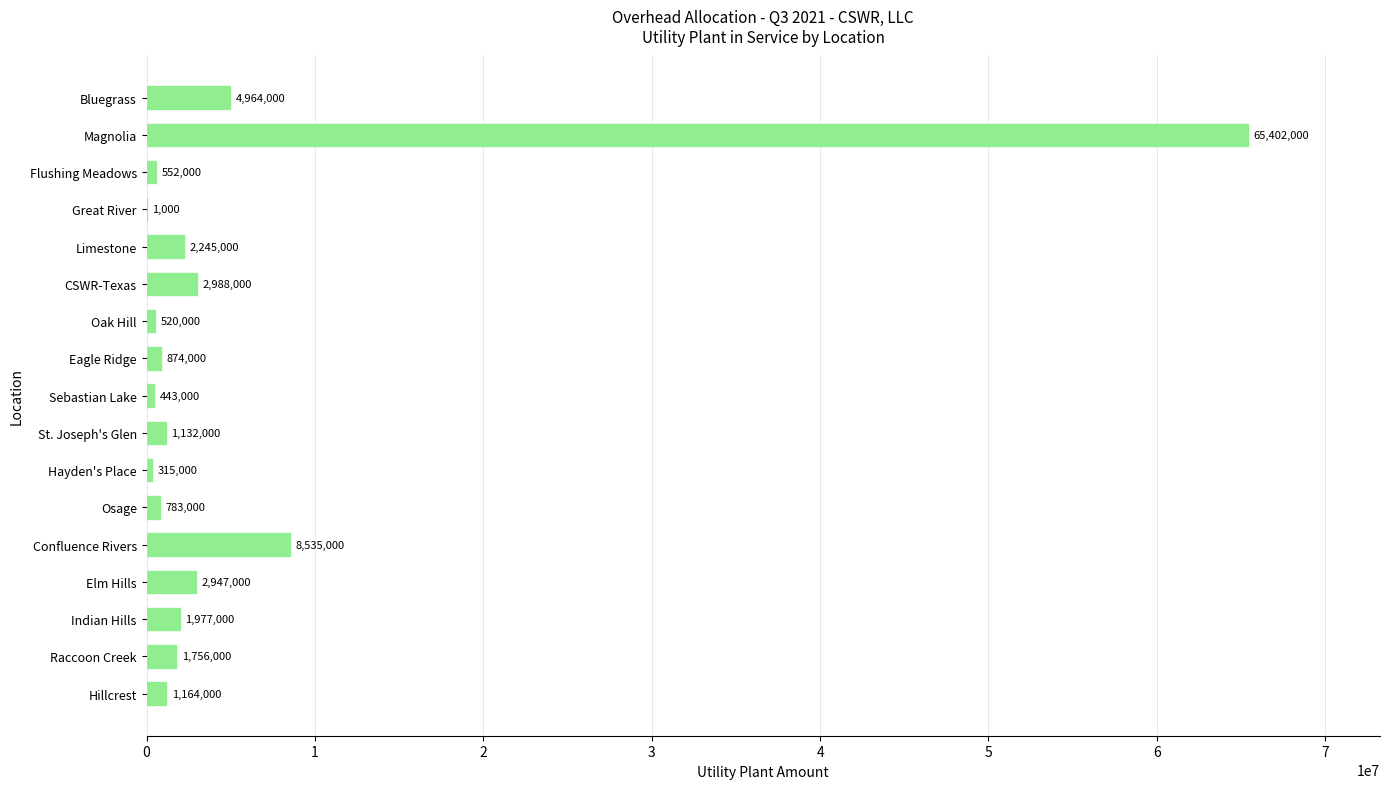

True or false: the data shows 783000 at Osage.

True